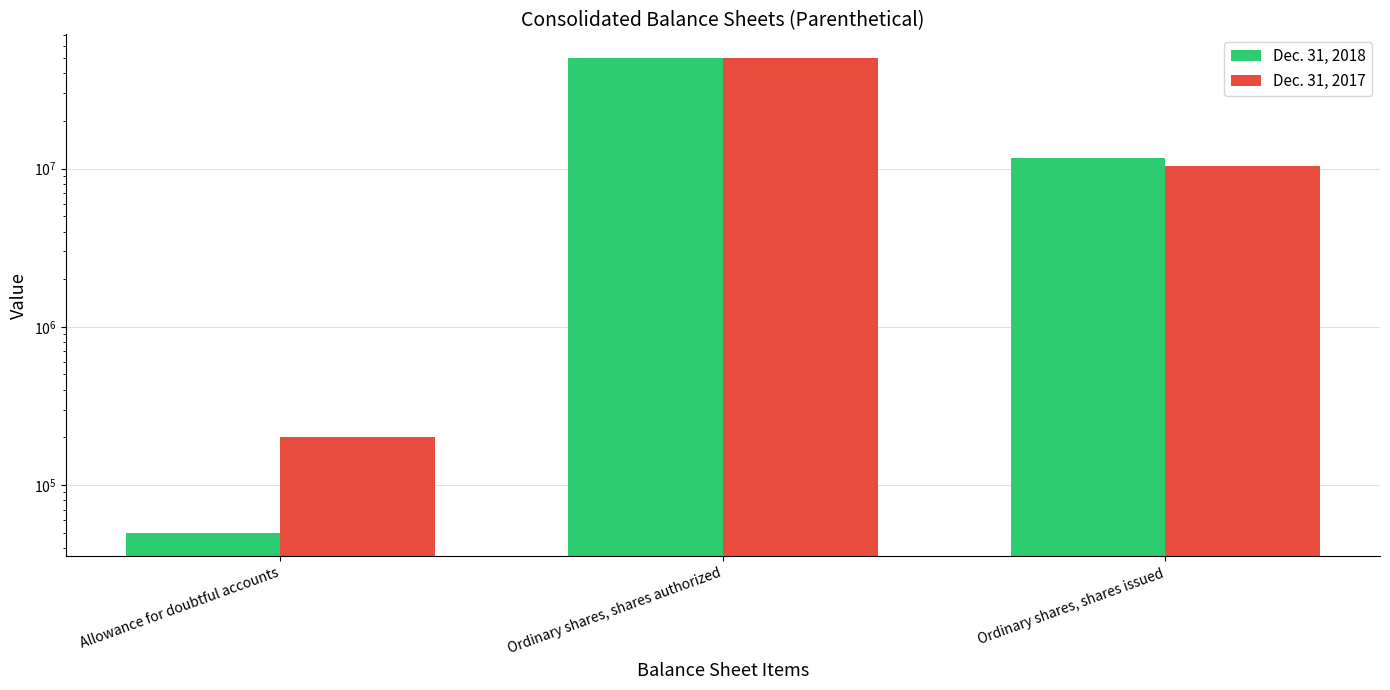

At which label does Dec. 31, 2018 first exceed 11621459?

Ordinary shares, shares authorized